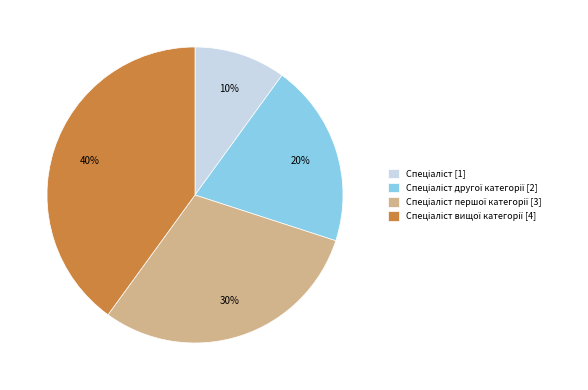

To the nearest percent, what is the average slice percentage?

25%